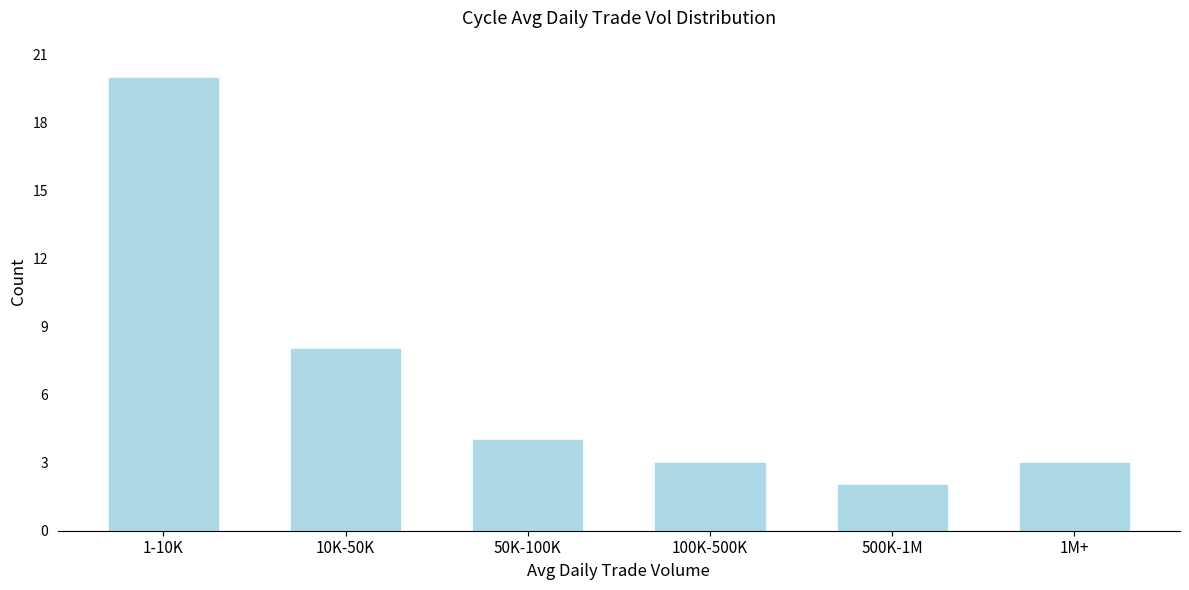

Reading right to left, list all the values displayed in this chart.

1M+=3	500K-1M=2	100K-500K=3	50K-100K=4	10K-50K=8	1-10K=20